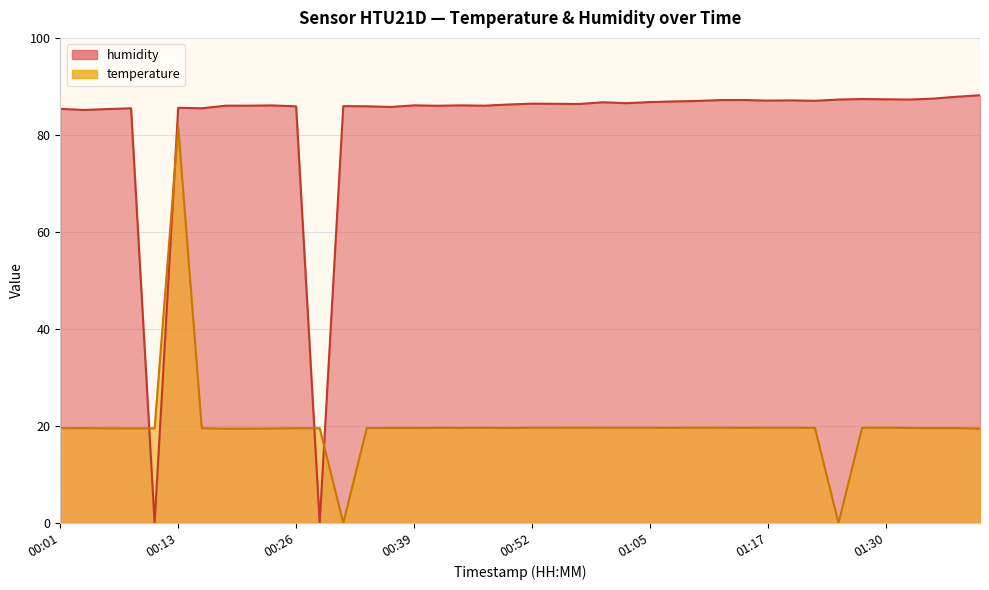

Does the chart display data point markers on the line(s)?

No